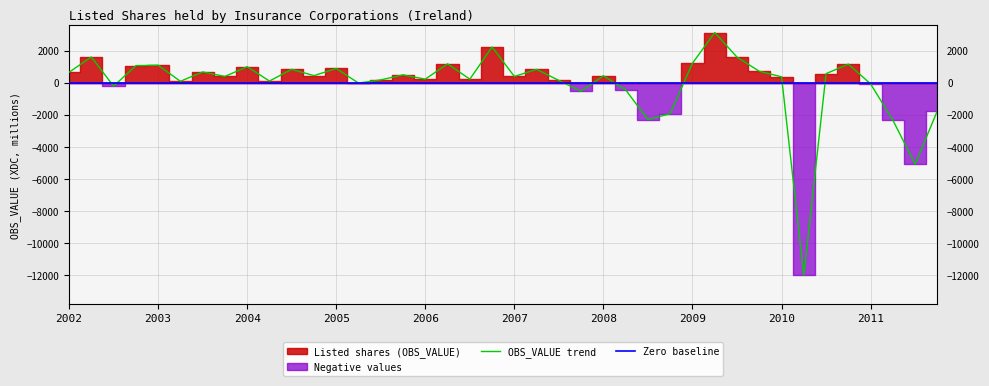

How many values are below 445?

20